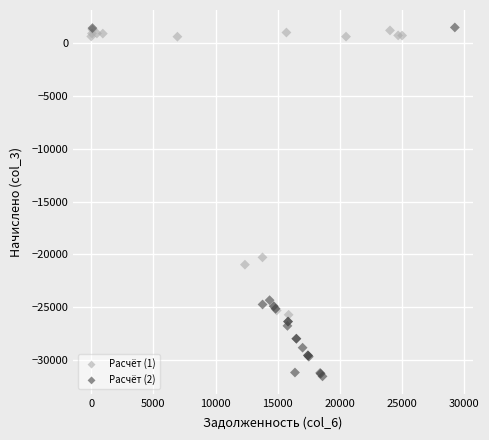

Which series contains the lowest Y value?

Расчёт (2)